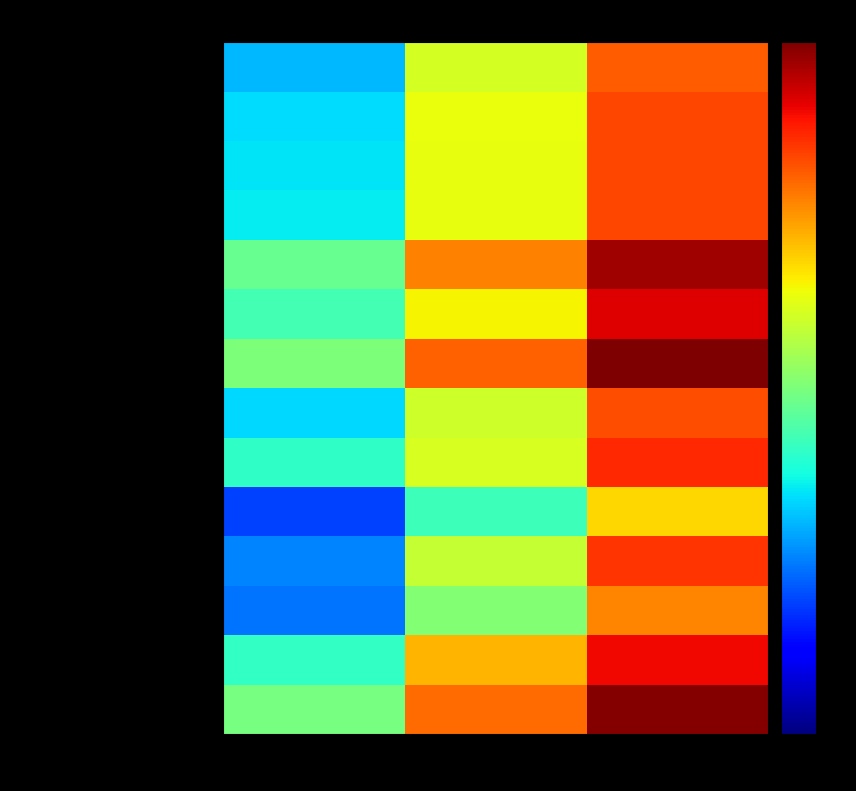

Reading right to left, list all the values displayed in this chart.

White alone: National=223553265	Tennessee=4921948	This Area=13886
Black or African American alone: National=38929319	Tennessee=1057315	This Area=2860
American Indian and Alaska Native: National=2932248	Tennessee=19994	This Area=104
Asian alone: National=14674252	Tennessee=91242	This Area=141
Native Hawaiian and Other Pacific: National=540013	Tennessee=3642	This Area=40
Some Other Race alone: National=19107368	Tennessee=141955	This Area=2632
Two or More Races: National=9009073	Tennessee=110009	This Area=672
Not Hispanic or Latino: National=258267944	Tennessee=6056046	This Area=16208
Hispanic or Latino: National=50477594	Tennessee=290059	This Area=4127
Male: National=151781326	Tennessee=3093504	This Area=9954
Under 5 years (M): National=10319427	Tennessee=208119	This Area=979
5 to 9 years (M): National=10389638	Tennessee=210090	This Area=897
10 to 14 years (M): National=10579862	Tennessee=215039	This Area=738
15 to 17 years (M): National=6656209	Tennessee=131933	This Area=368